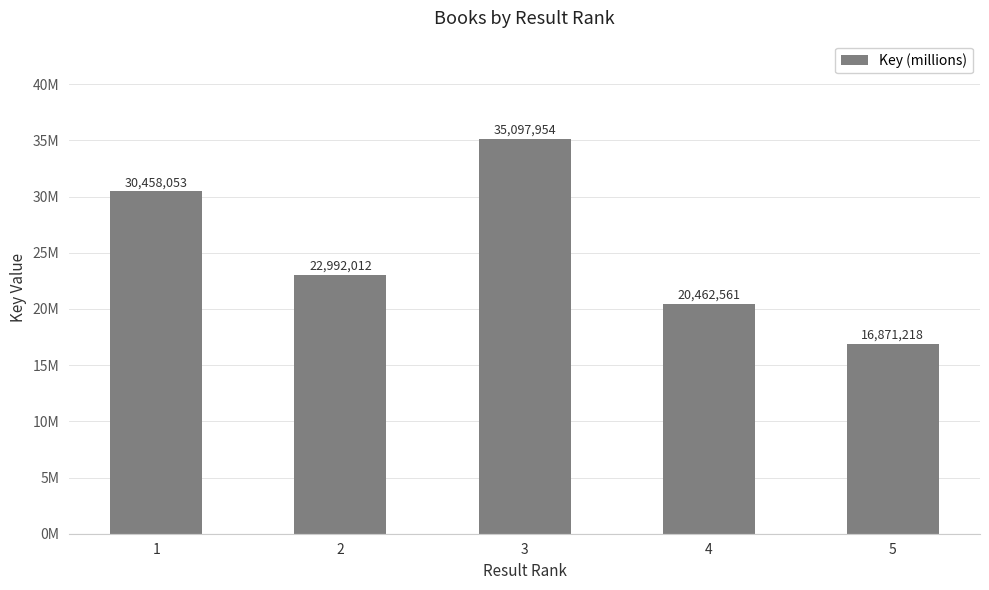

The chart shows a value of 21.9 at 5. True or false?

False